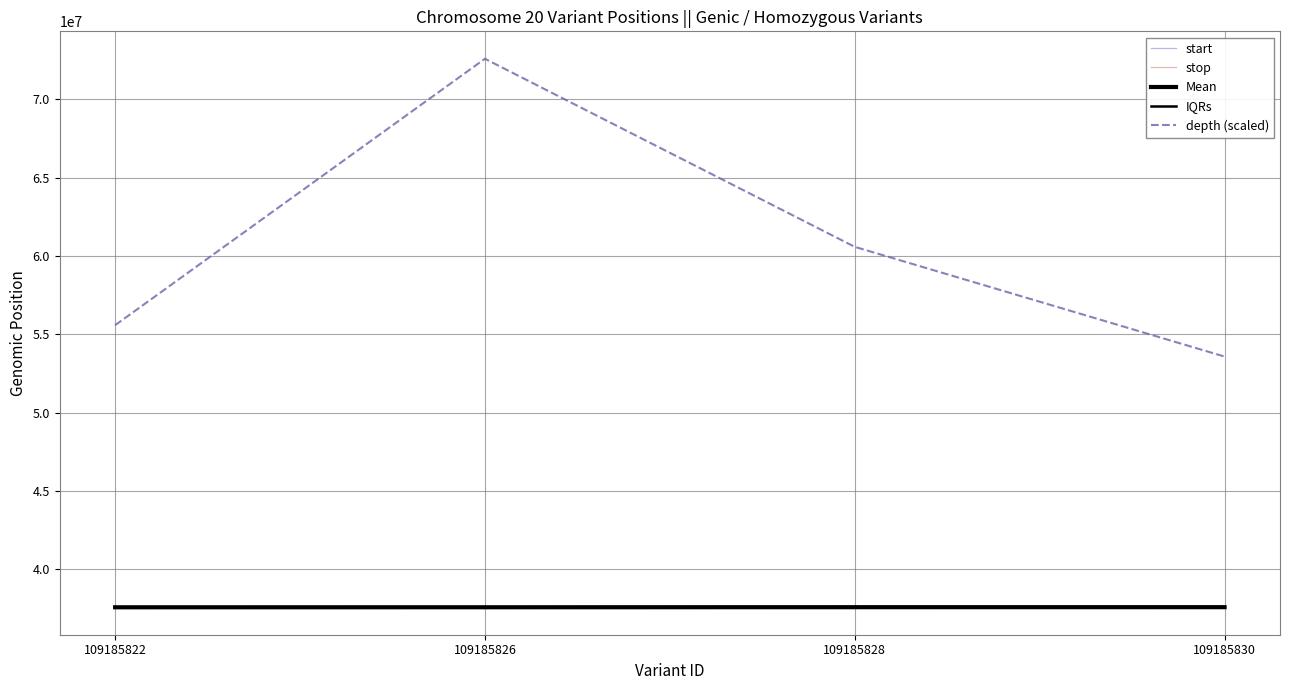

What is the approximate value of stop at 109185822?

37581033.0